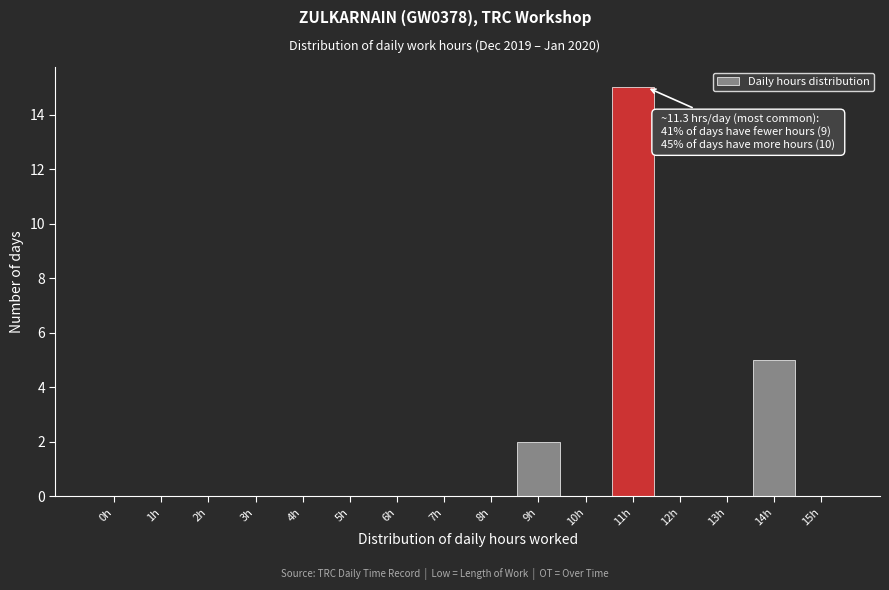

Reading left to right, list all the values displayed in this chart.

0h=0	1h=0	2h=0	3h=0	4h=0	5h=0	6h=0	7h=0	8h=0	9h=2	10h=0	11h=15	12h=0	13h=0	14h=5	15h=0